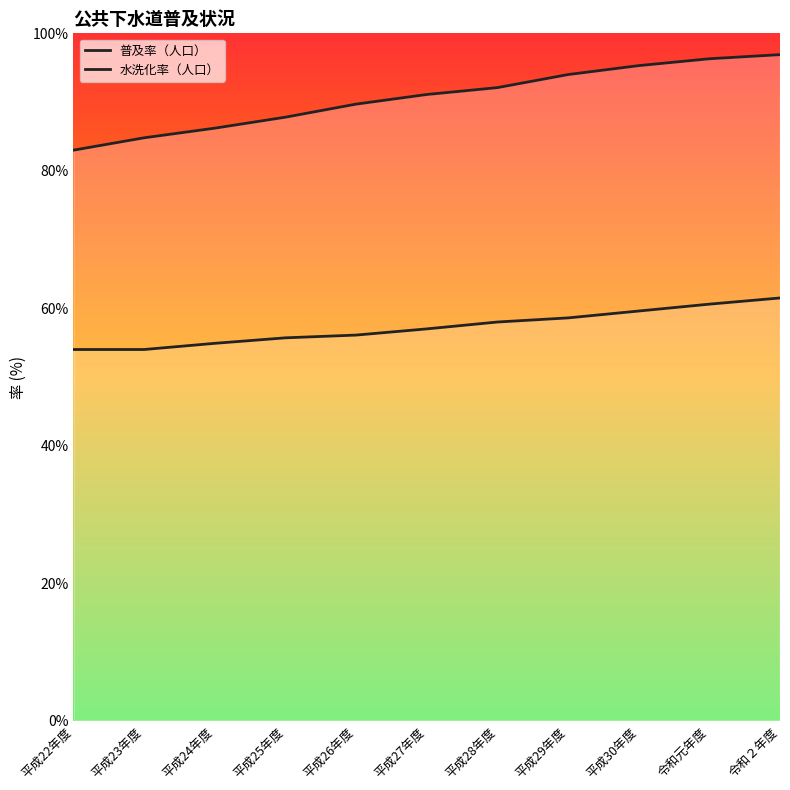

True or false: 普及率（人口） and 水洗化率（人口） cross at least once.

False